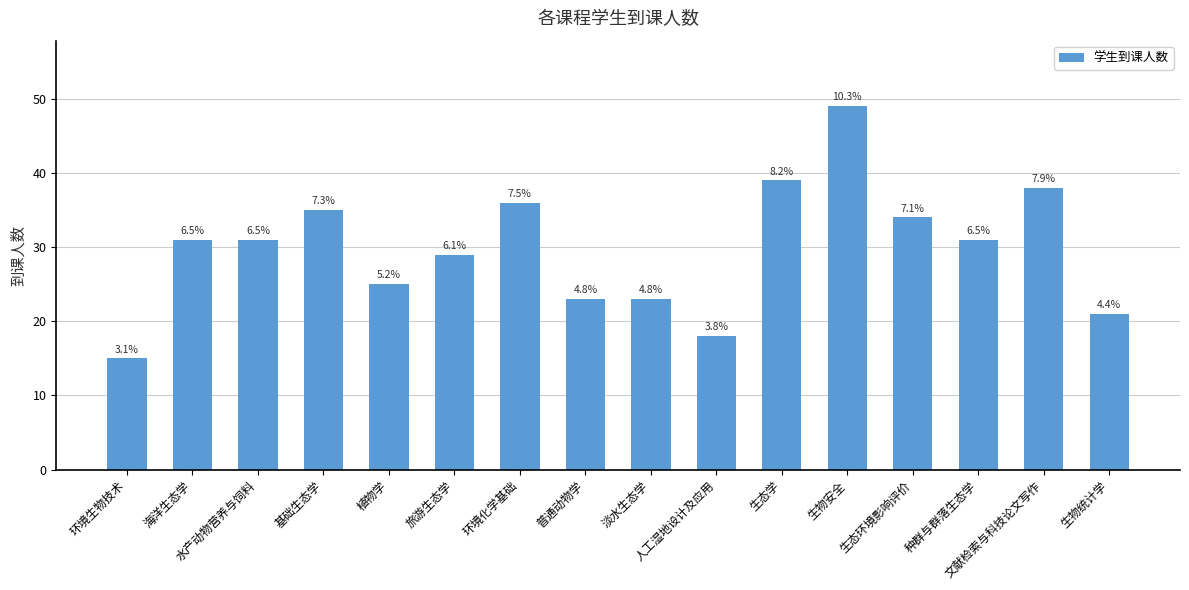

How many bars are there in total?

16